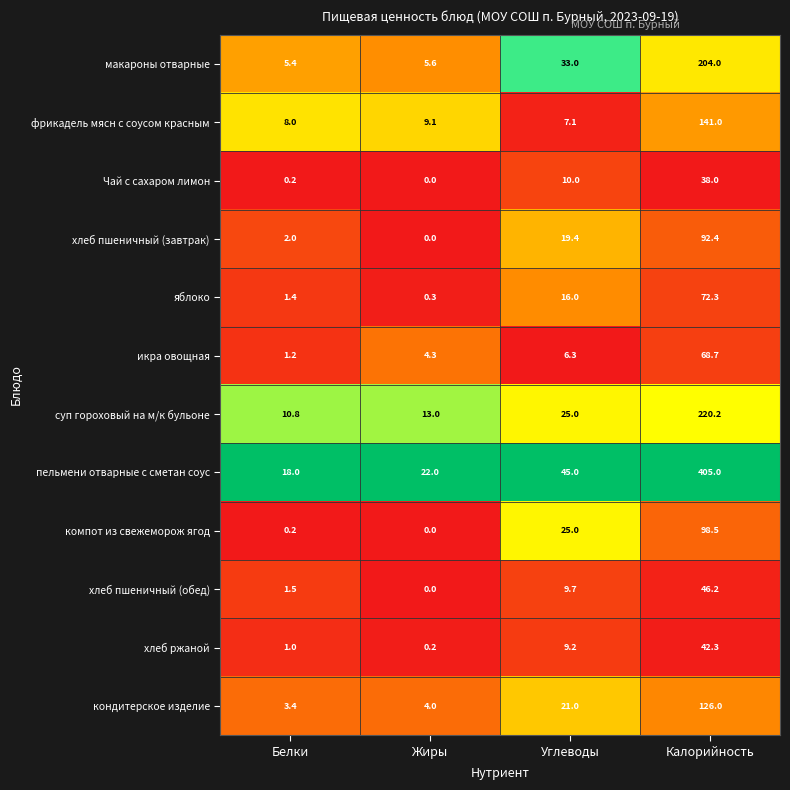

What is the greatest value displayed?

405.0